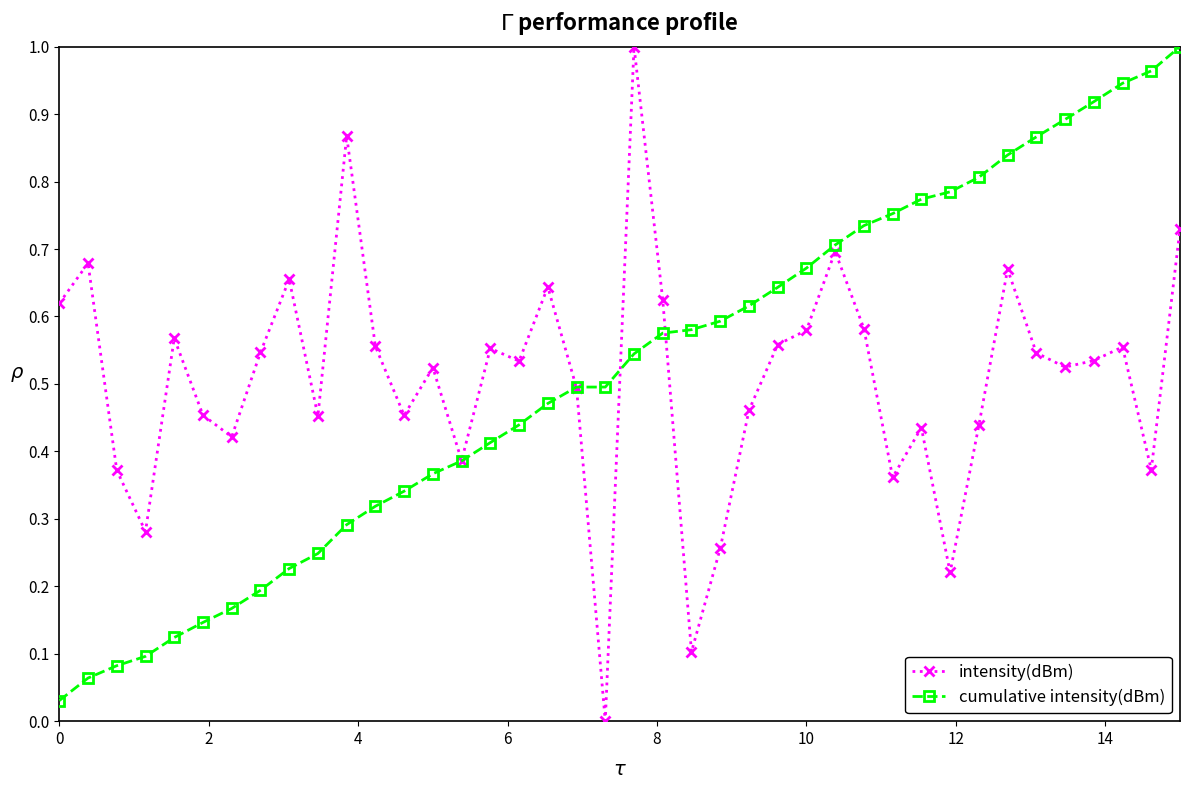

Does the chart display data point markers on the line(s)?

Yes